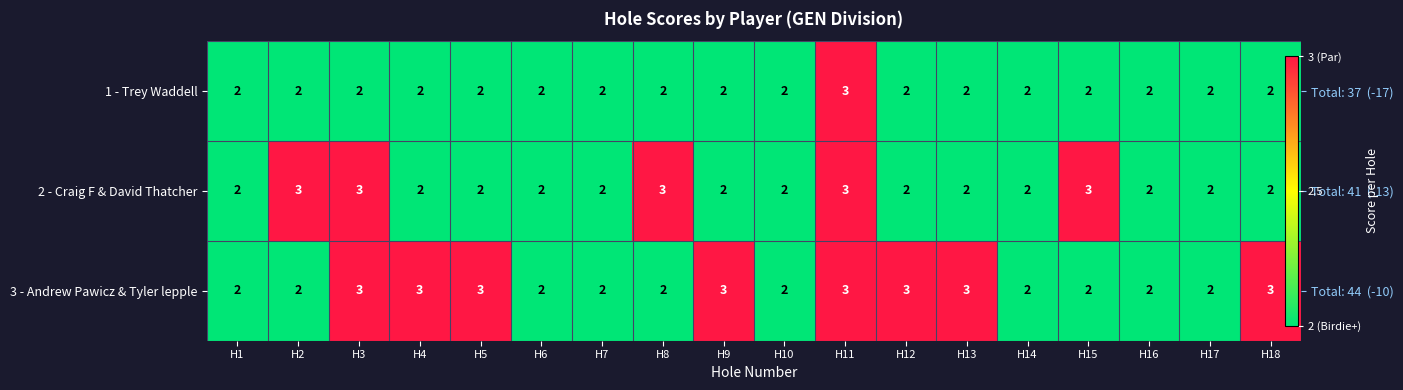

What is the sum of all 2 - Craig F & David Thatcher values?

41